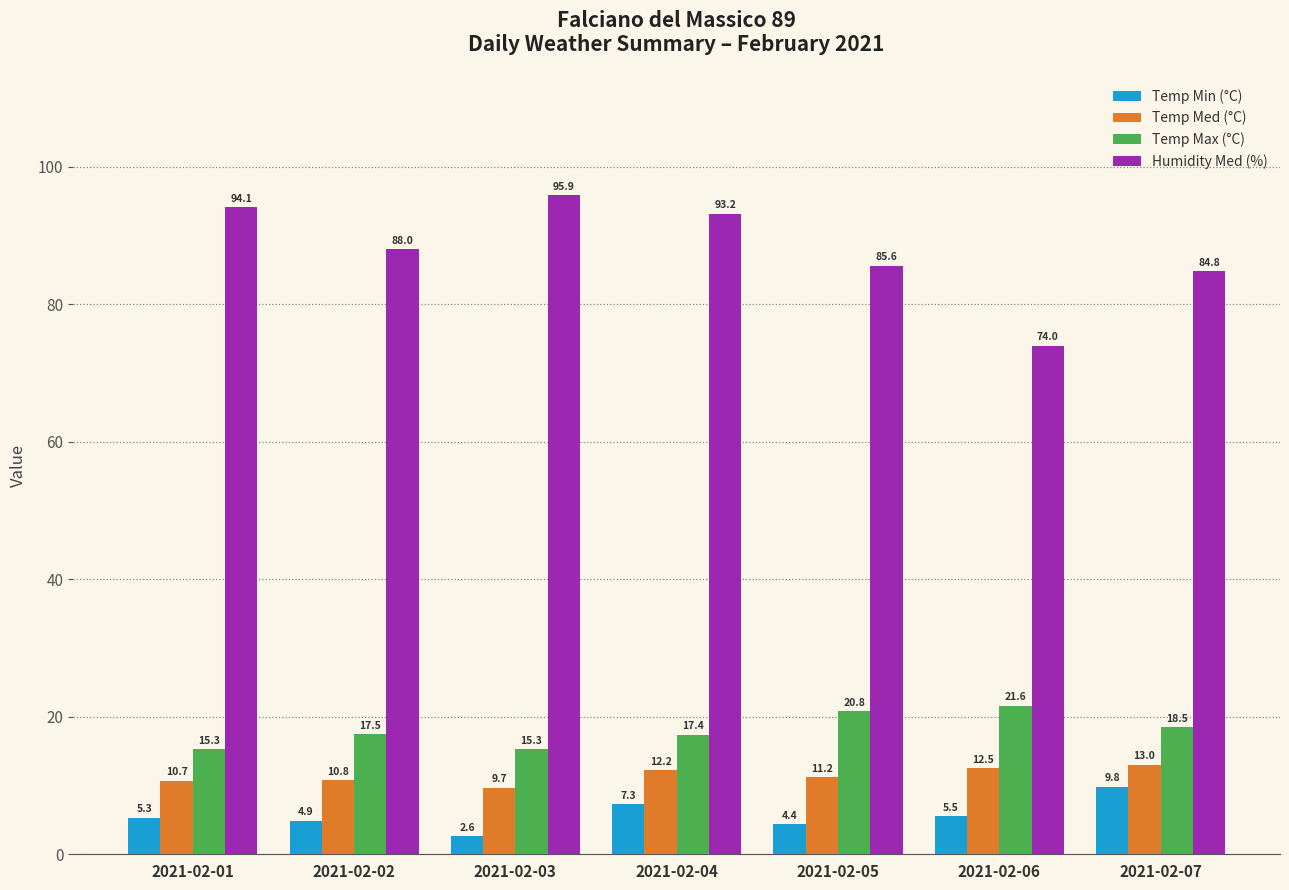

How many data points in Temp Med (°C) are above 11?

4